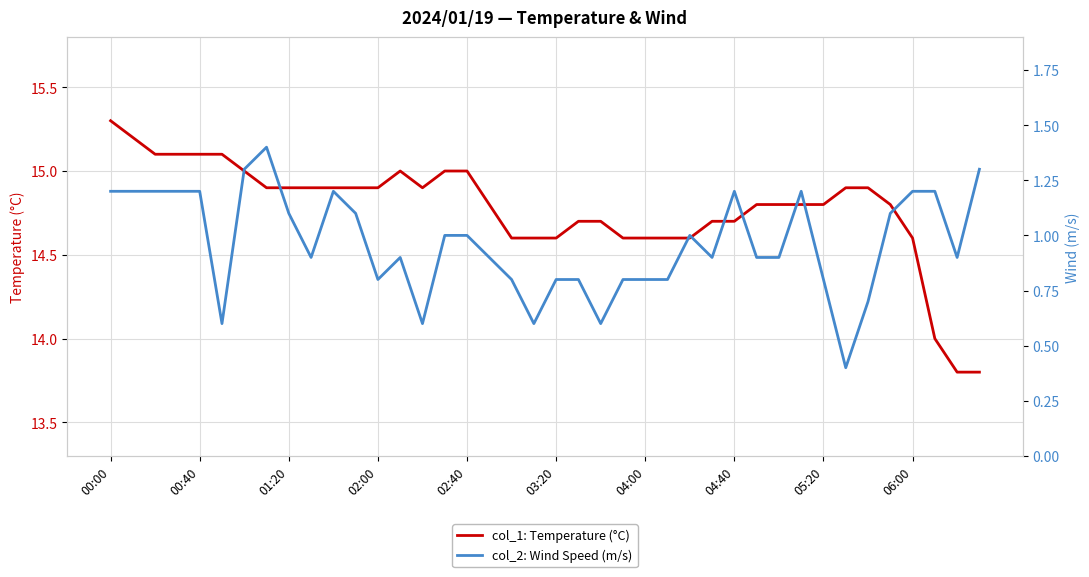

At which category is the sum across all series the highest?

00:00